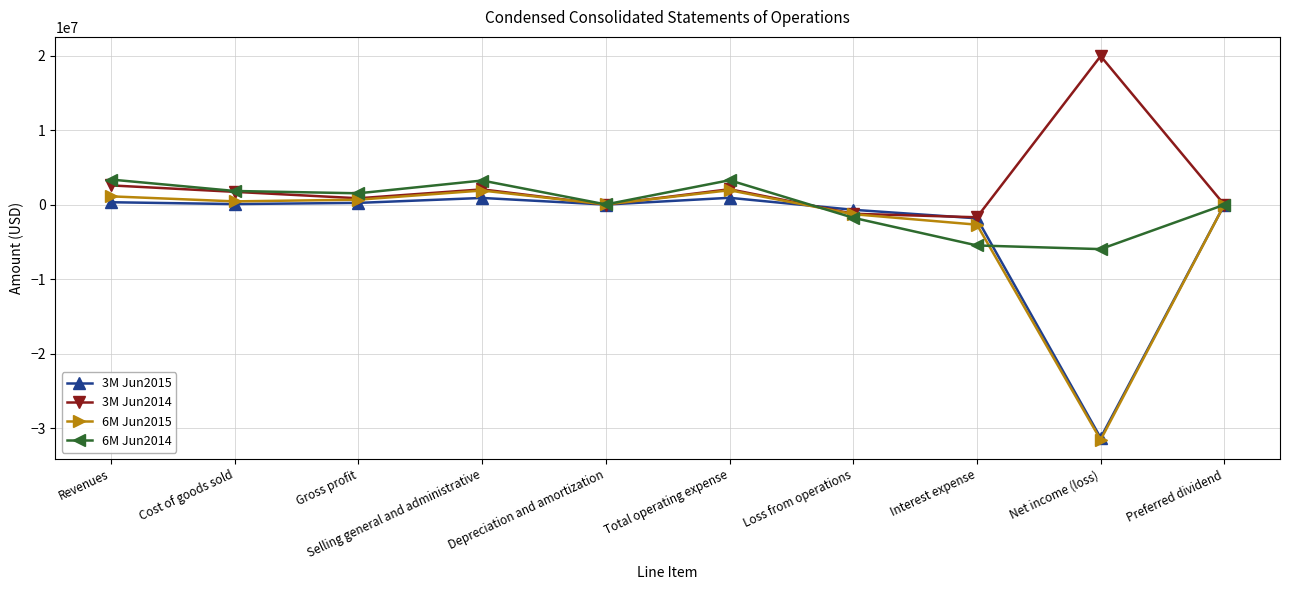

What is the smallest value displayed?

-31573322